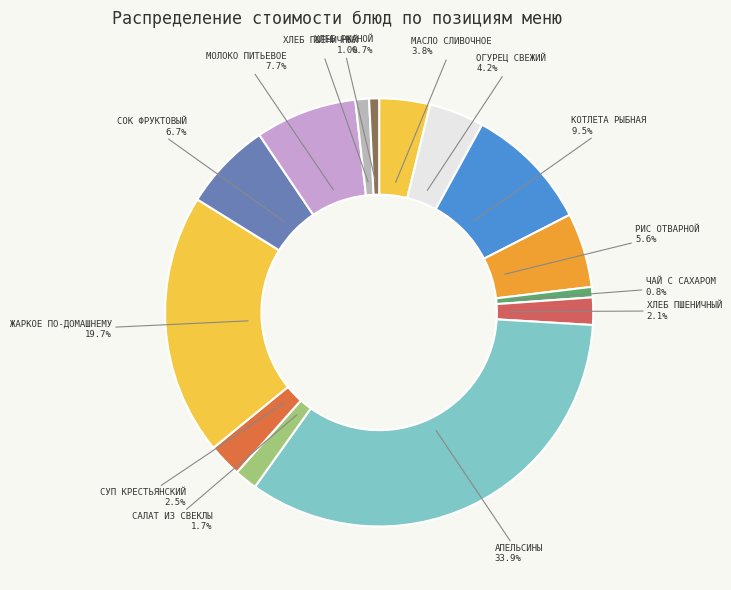

Is there a majority slice in this chart?

No